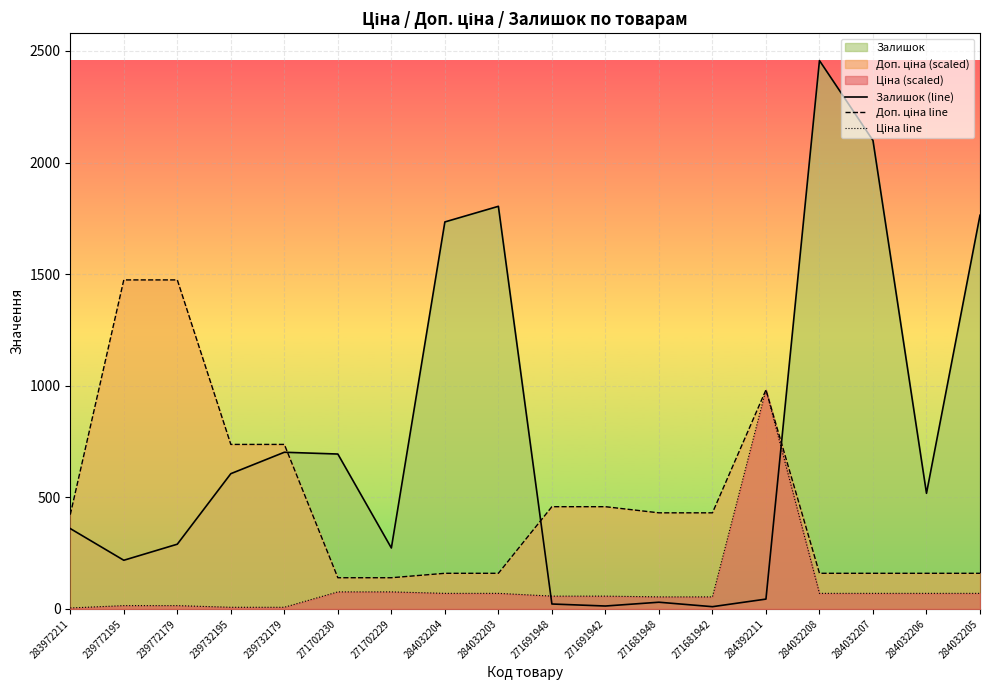

At how many categories does at least one series exceed 83?

18